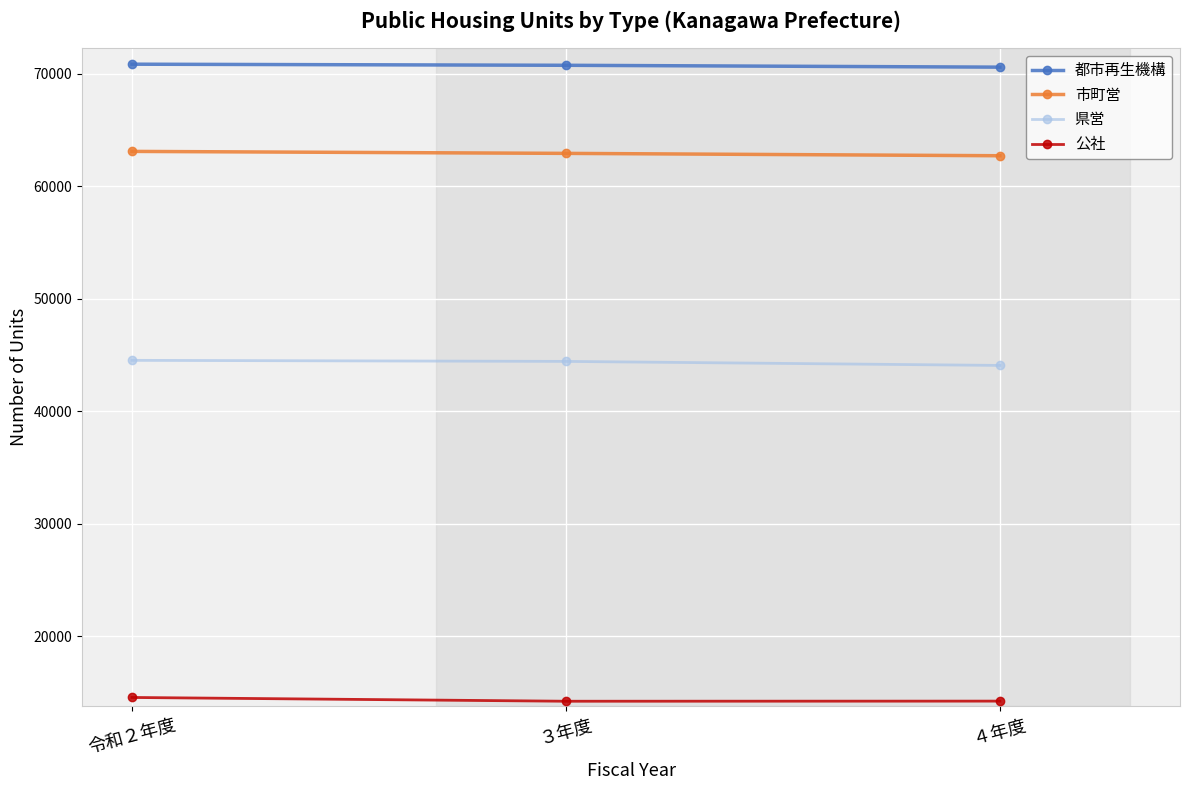

What is the spread (max minus min) of values at ３年度?

56542